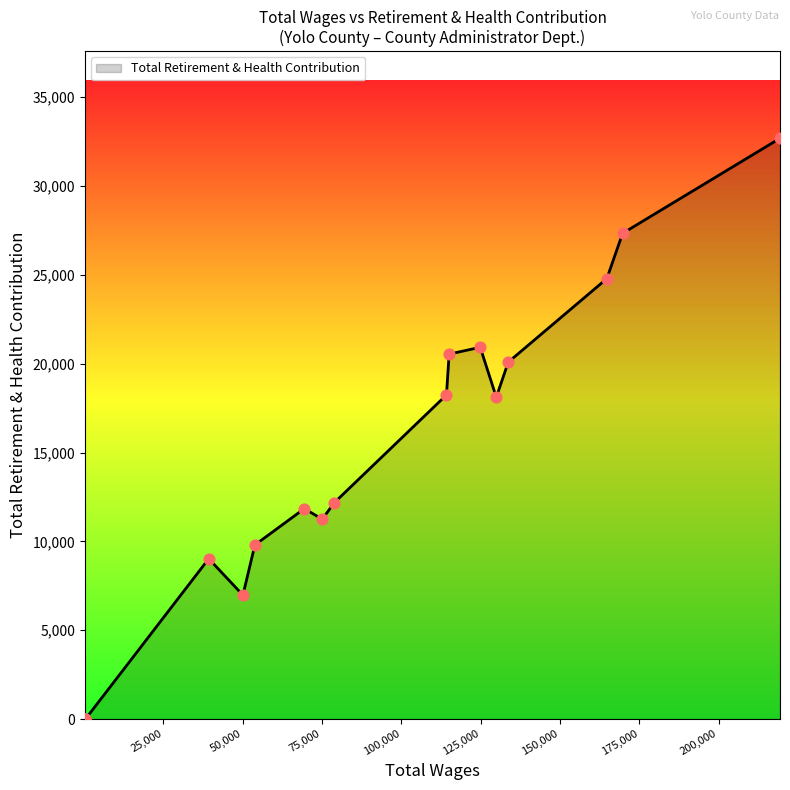

Which has a higher value, 39267.0 or 78877.0?

78877.0